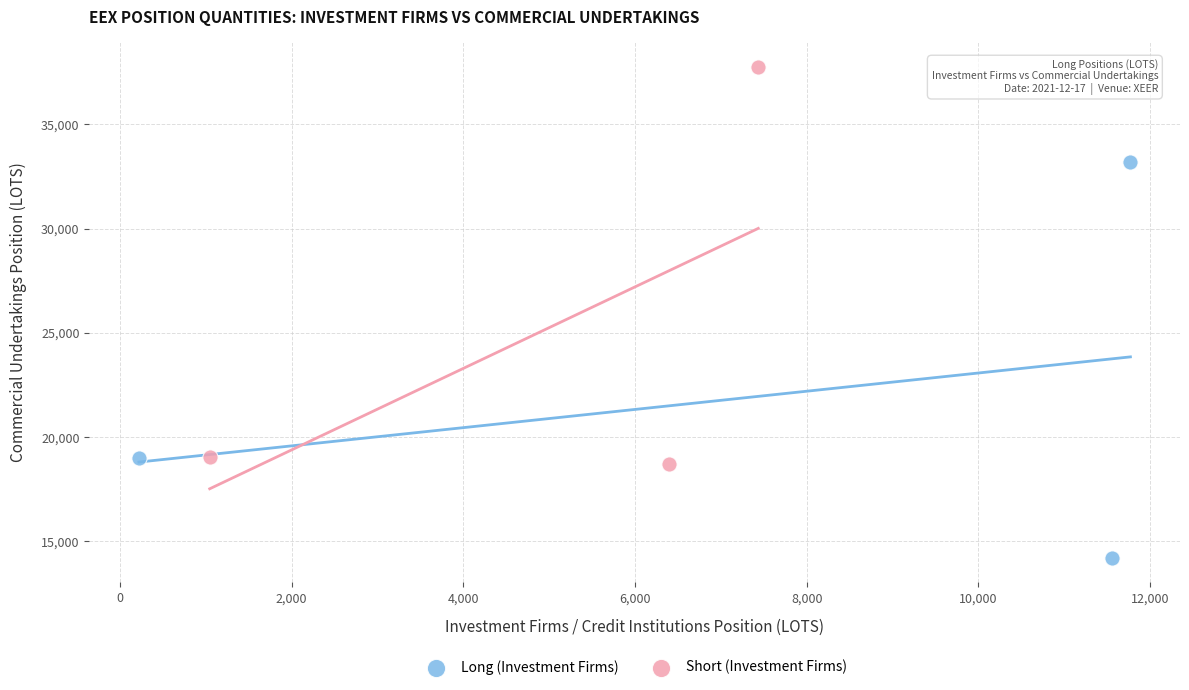

Which series contains the lowest Y value?

Long (Investment Firms)